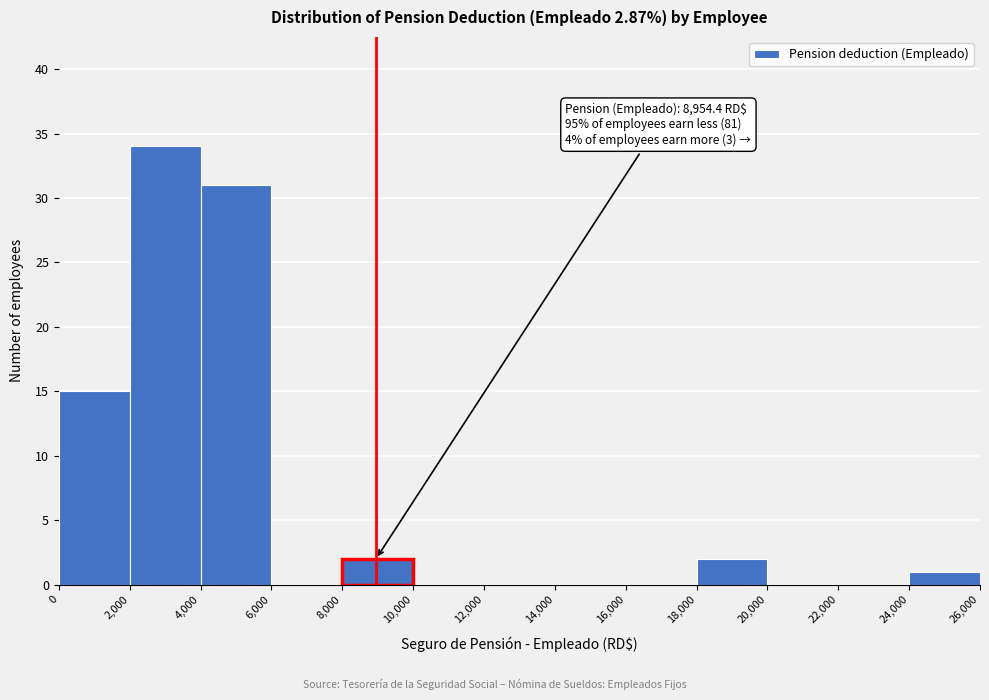

Which range on the x-axis has the tallest bar?

2,000 to 4,000